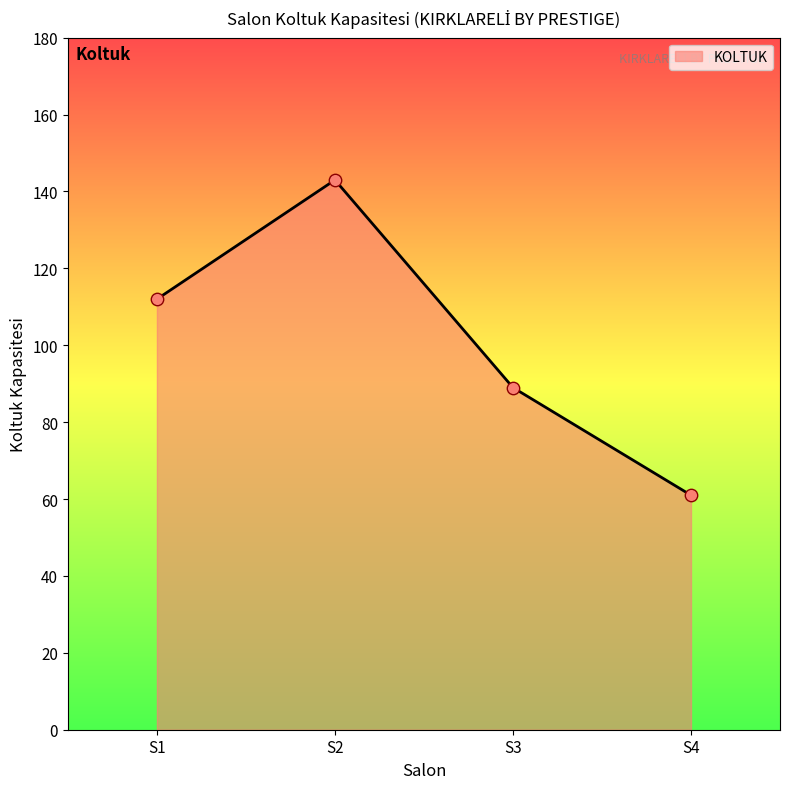

What is the change in value from S1 to S3?

-23